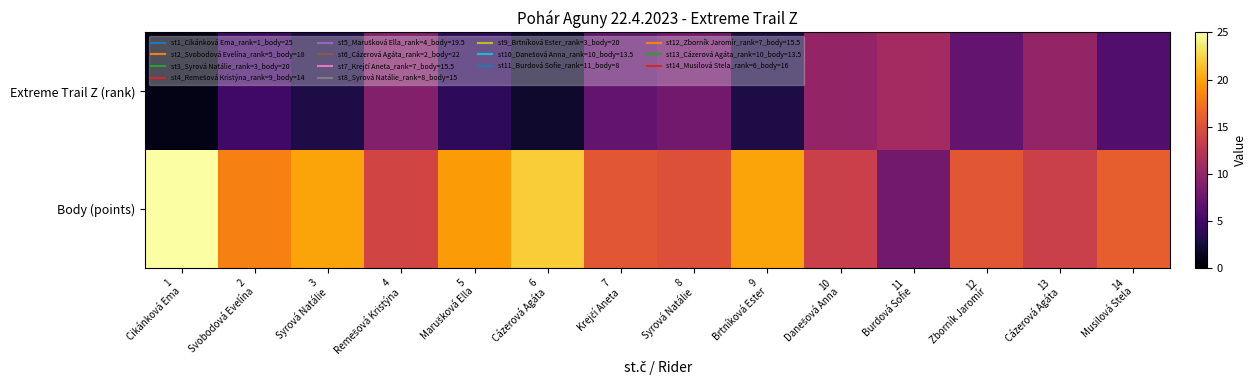

What is the spread (max minus min) of values at 6
Cázerová Agáta?

20.0